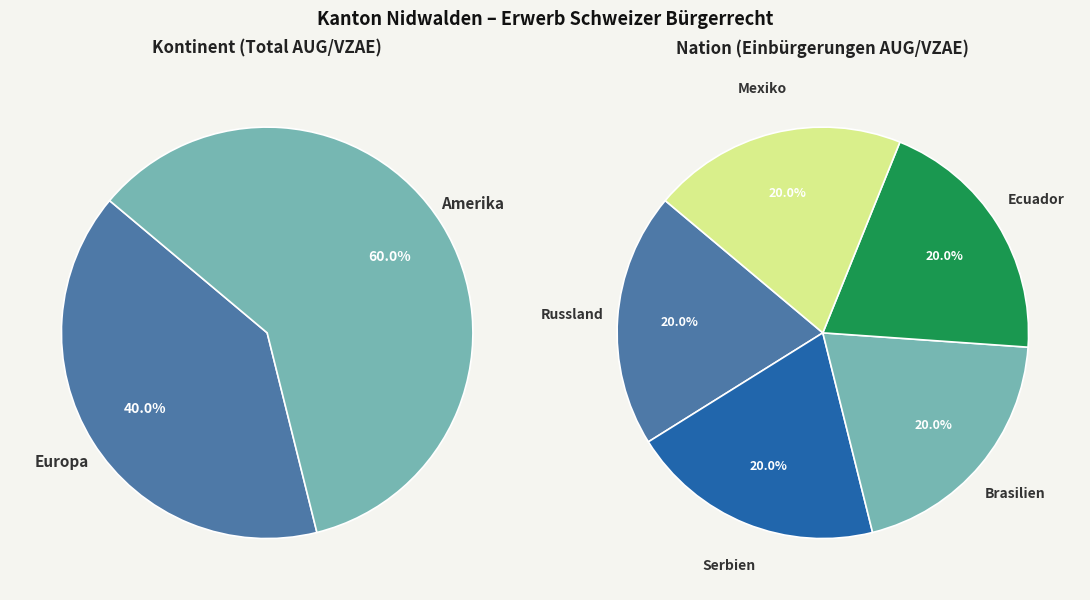

Which slice is the smallest?

Europa